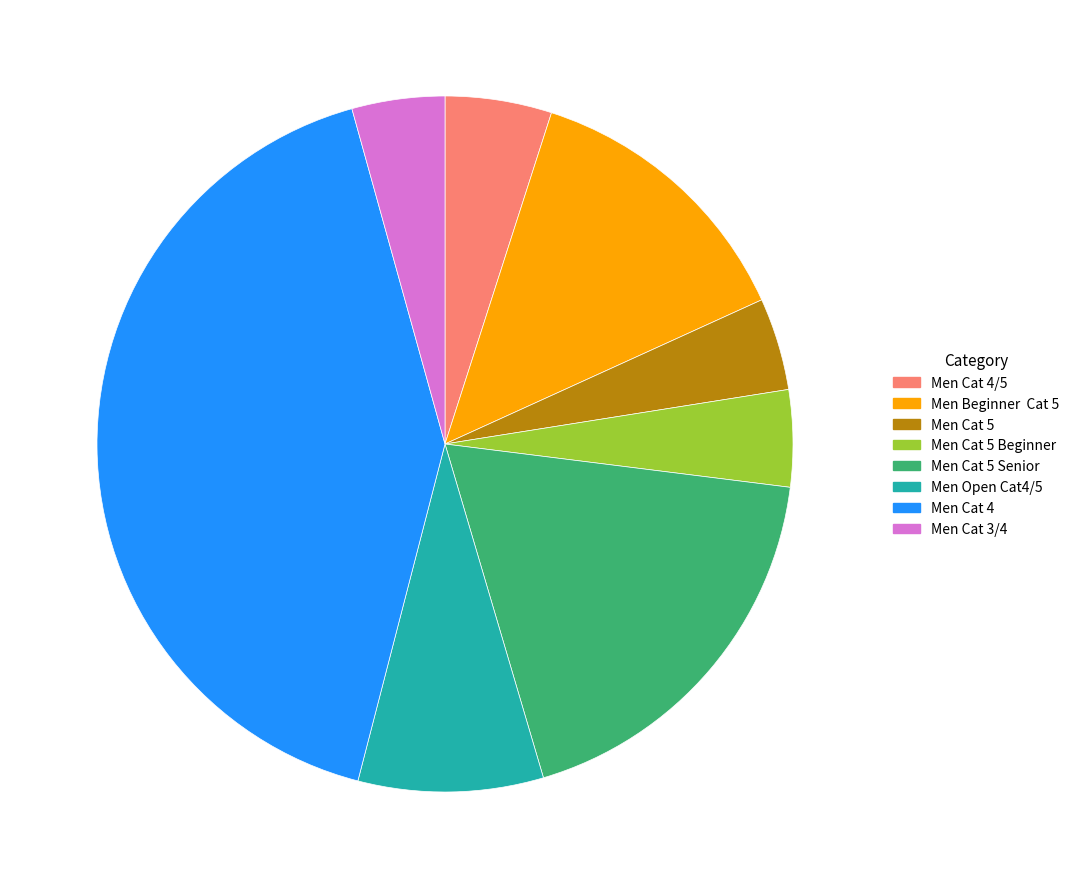

Is it true that Men Cat 5 Senior is 18% of the pie?

True